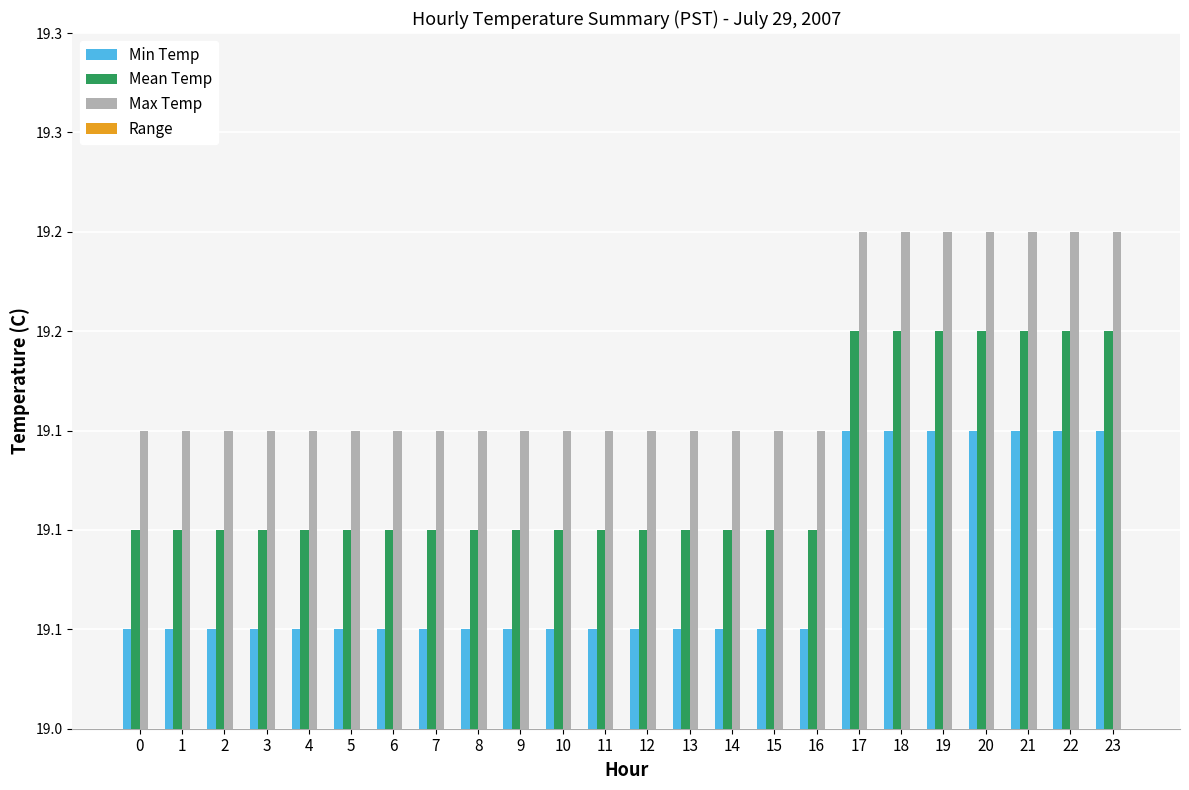

Which series has the largest total across all categories?

Max Temp